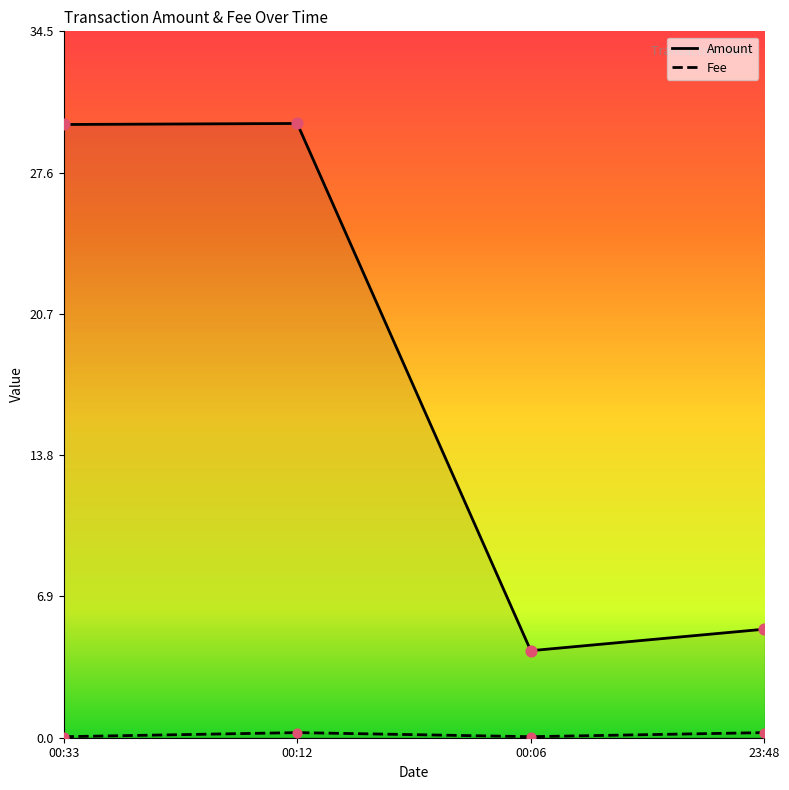

What is the total value across all series at 23:48?

5.6